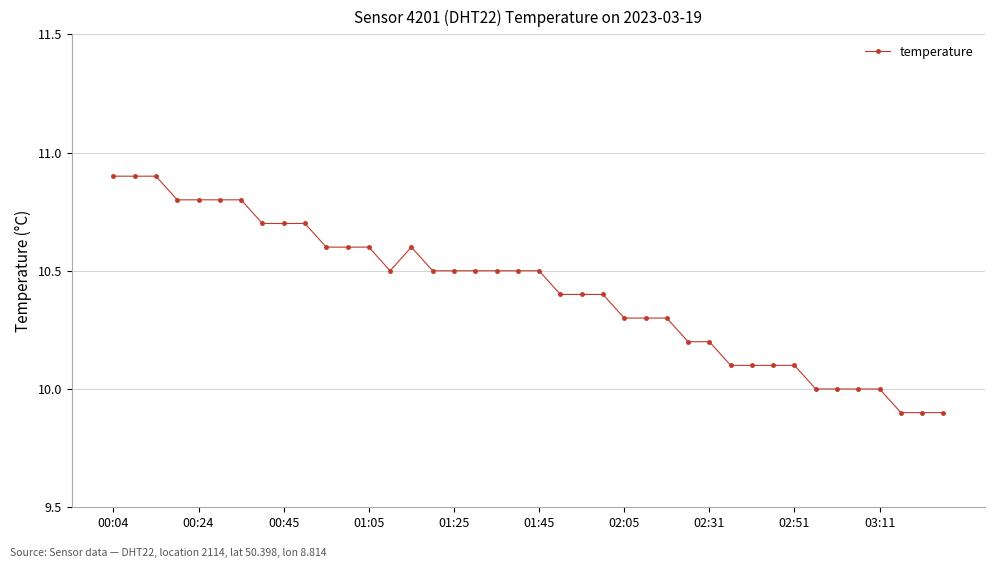

What is the maximum value shown in the chart?

10.9